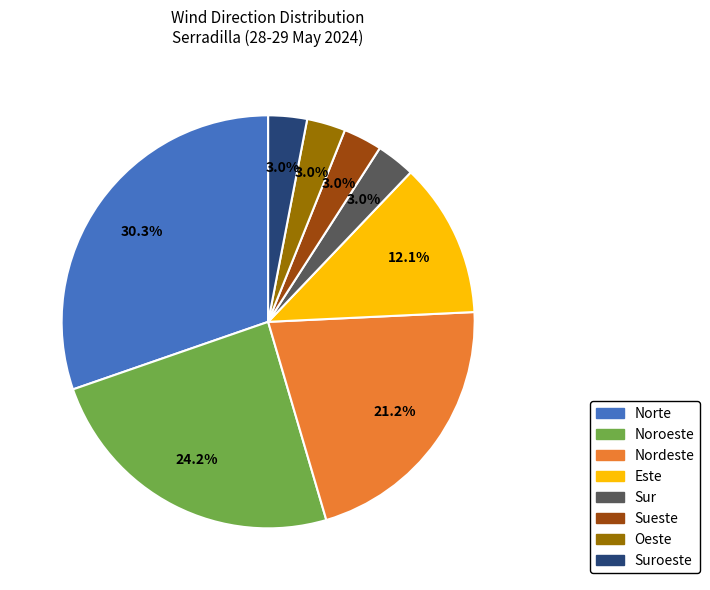

Is there a majority slice in this chart?

No